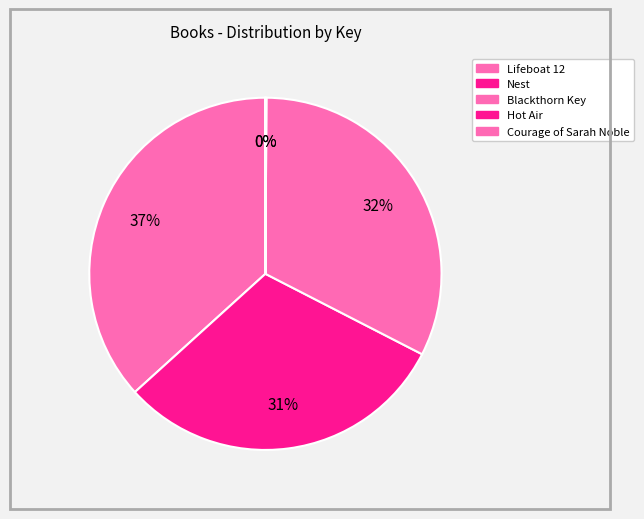

Which has a higher value, Lifeboat 12 or Hot Air?

Lifeboat 12